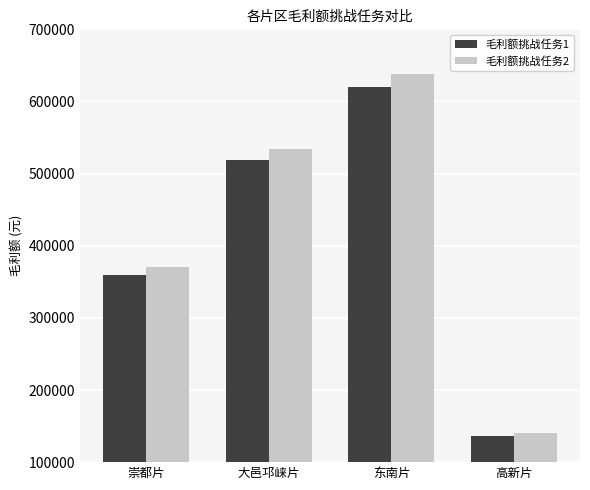

At which label is 毛利额挑战任务2 closest to 389242?

崇都片